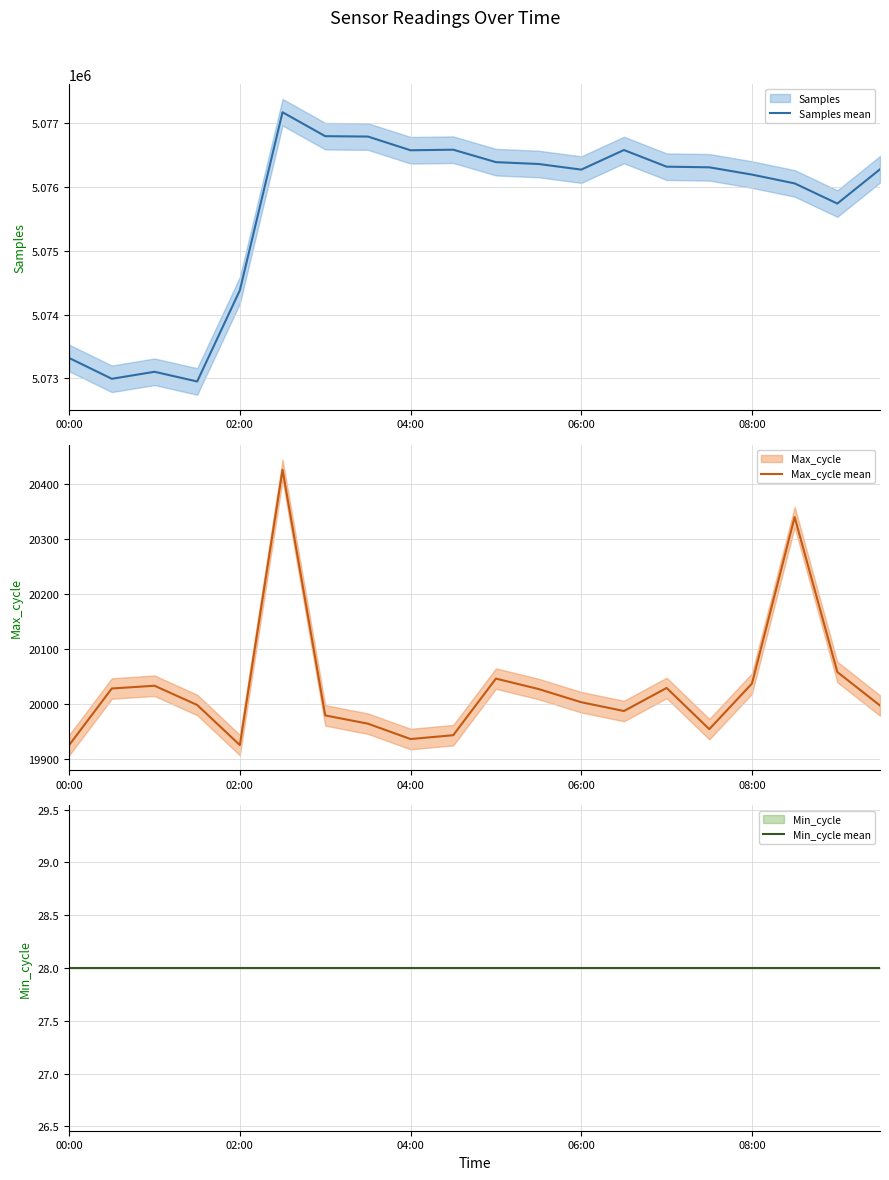

True or false: Min_cycle mean and Samples mean cross at least once.

False